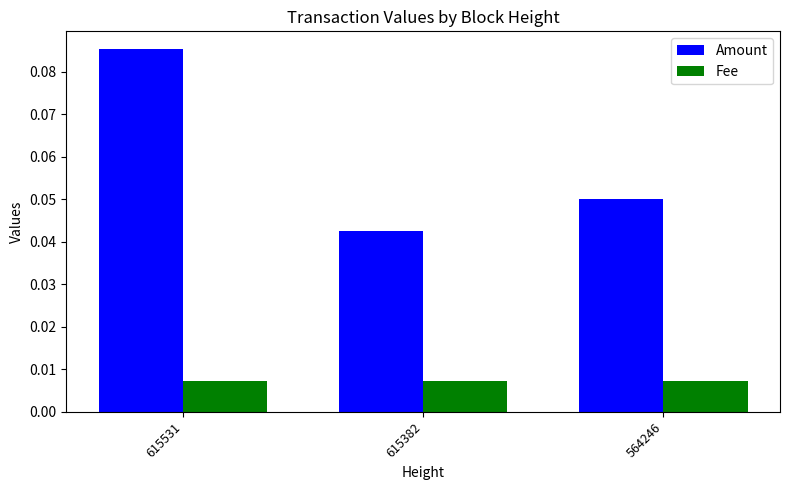

At which category is the sum across all series the highest?

615531